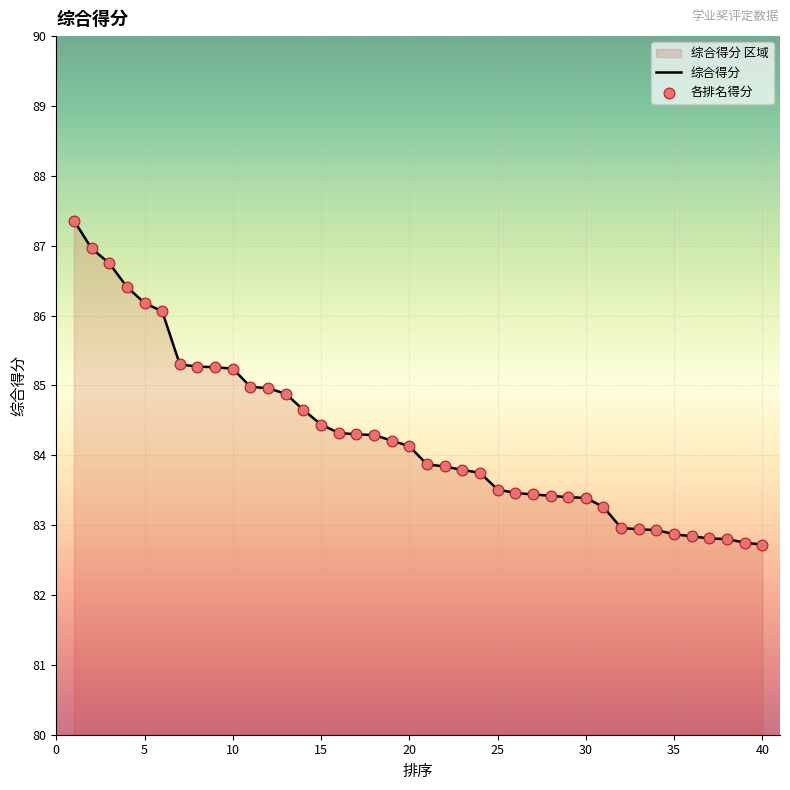

Which series has the largest Y range (max minus min)?

综合得分